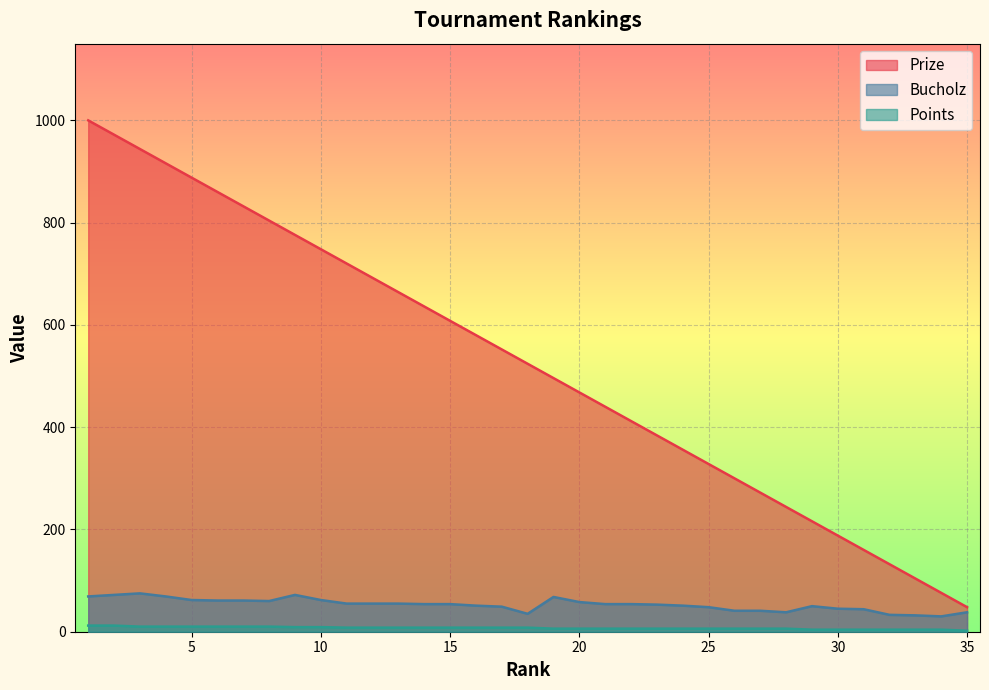

How many series are shown in this chart?

3